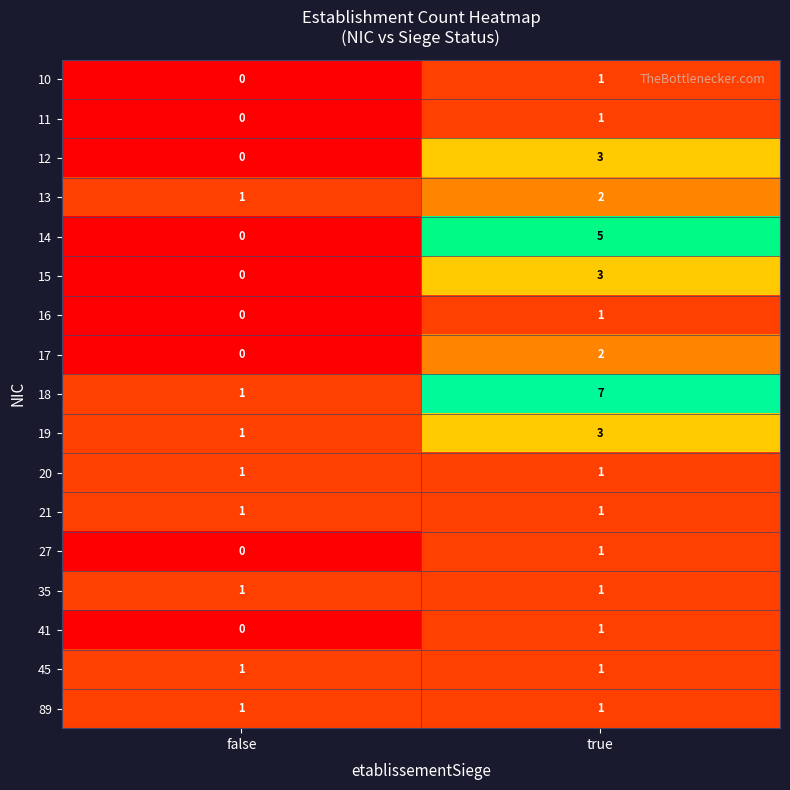

What is the difference between the highest and lowest values at false?

1